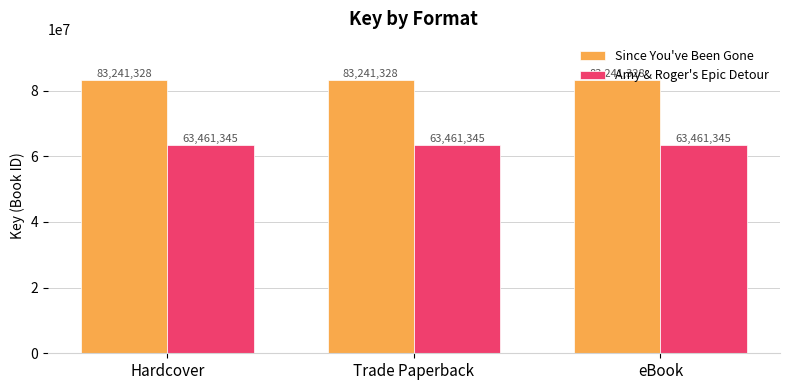

What is the sum of the Since You've Been Gone values at eBook and Hardcover?

166482656